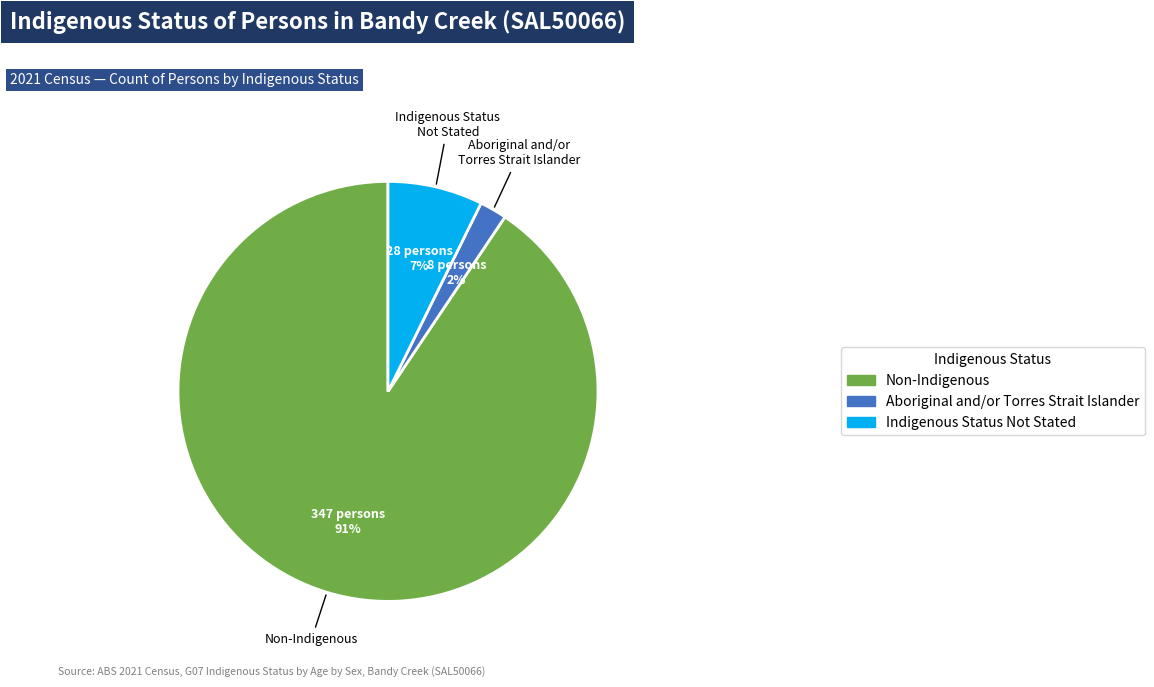

Does any single category account for the majority?

Yes